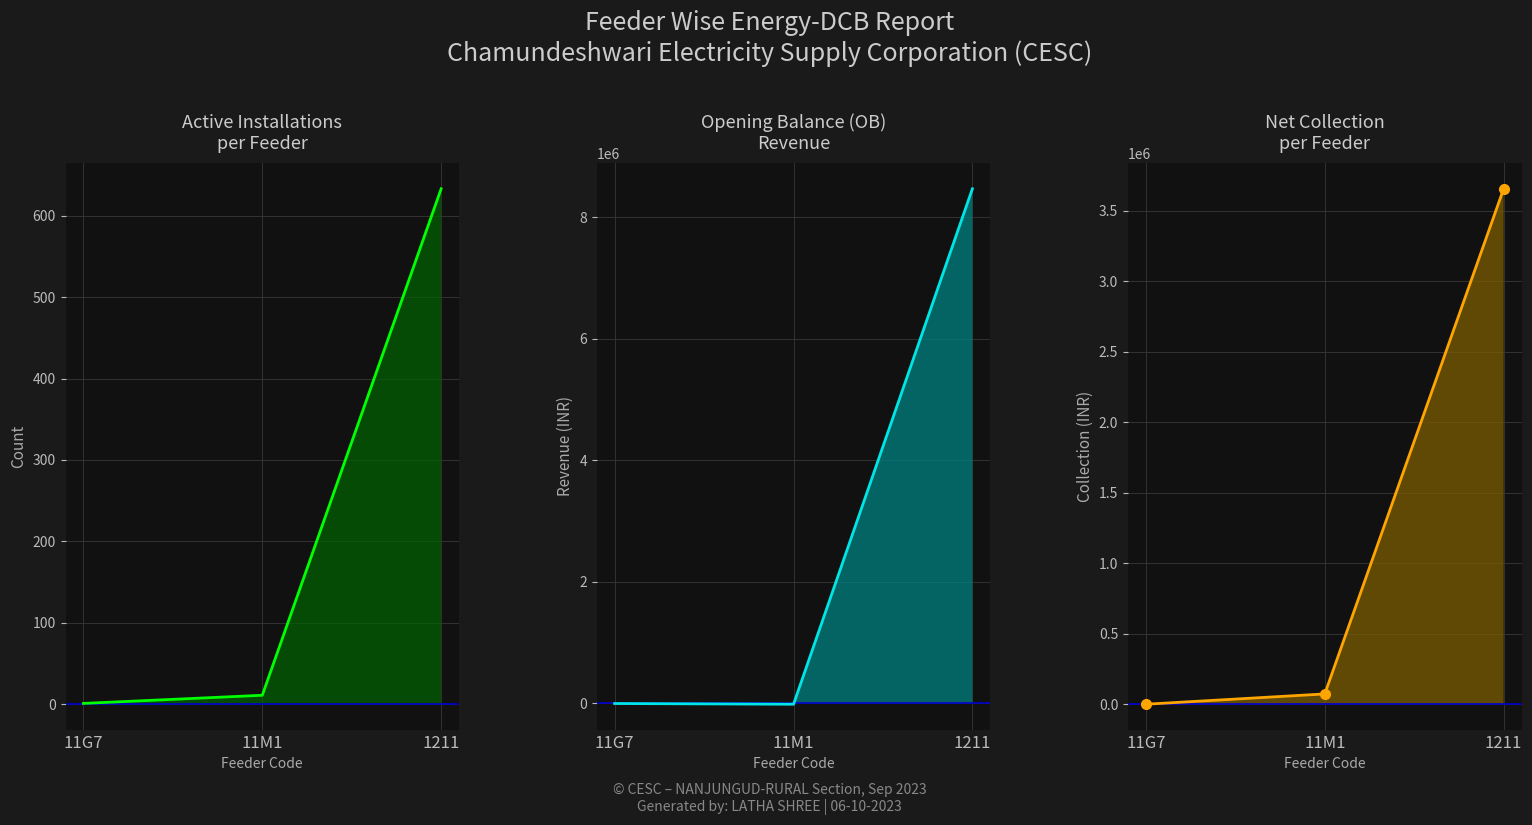

What value does the Net Collection line series have at 11M1?

73065.4